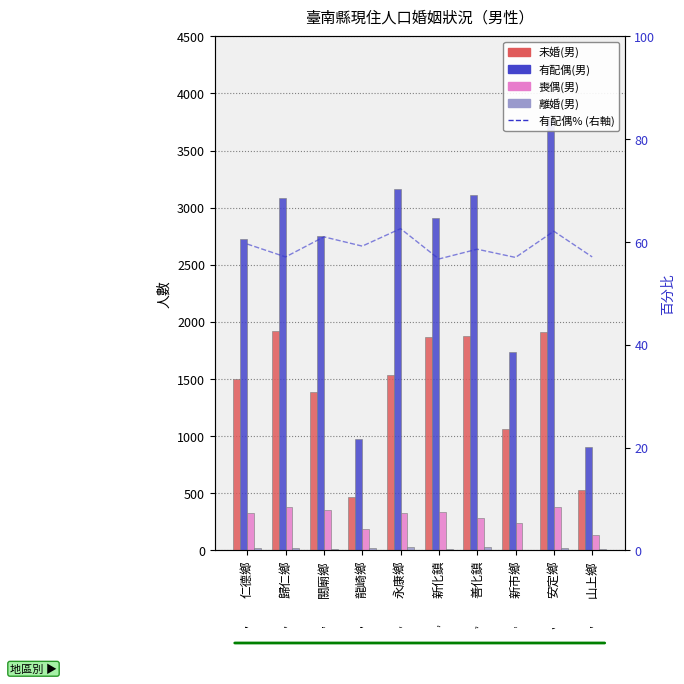

What is the sum of all 離婚(男) values?

198.0